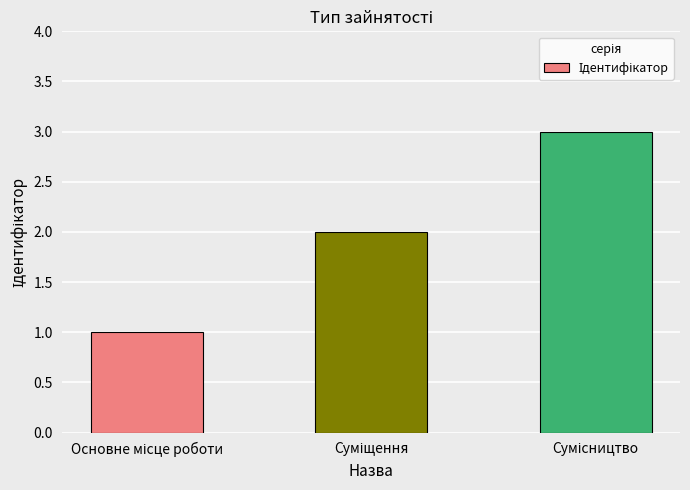

What is the maximum value shown in the chart?

3